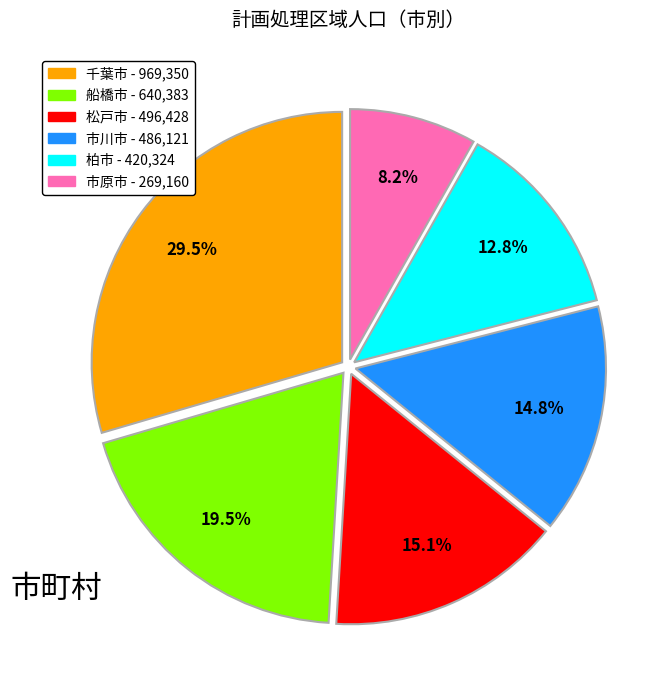

Which has a higher value, 柏市 - 420,324 or 船橋市 - 640,383?

船橋市 - 640,383